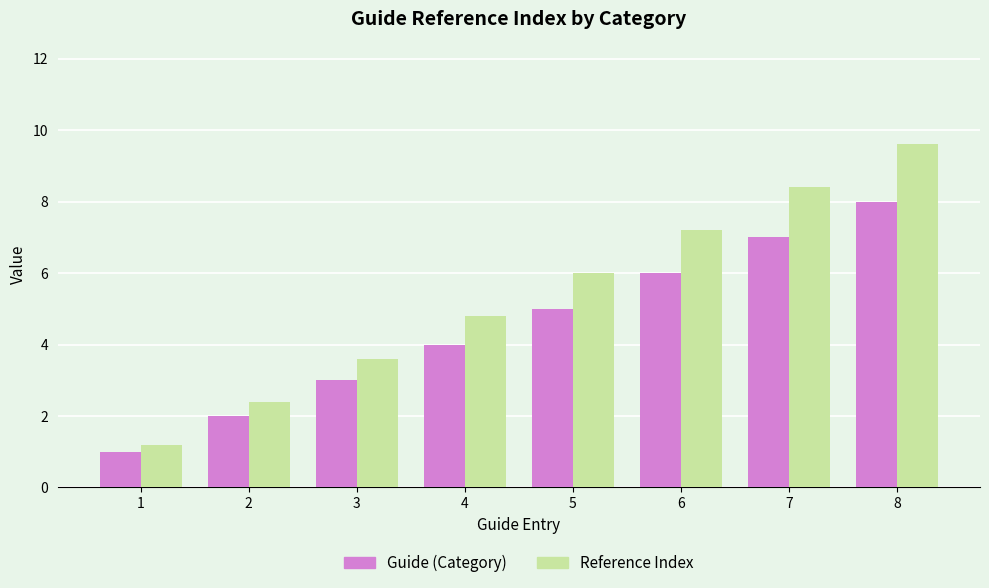

What is the value of the Reference Index bar at the 3rd from the left?

3.6